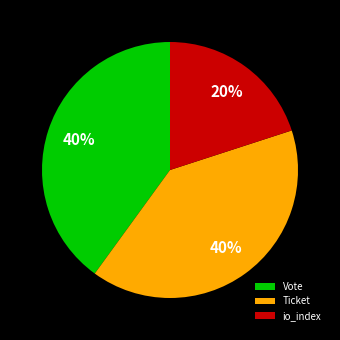

To the nearest percent, what is the average slice percentage?

33%